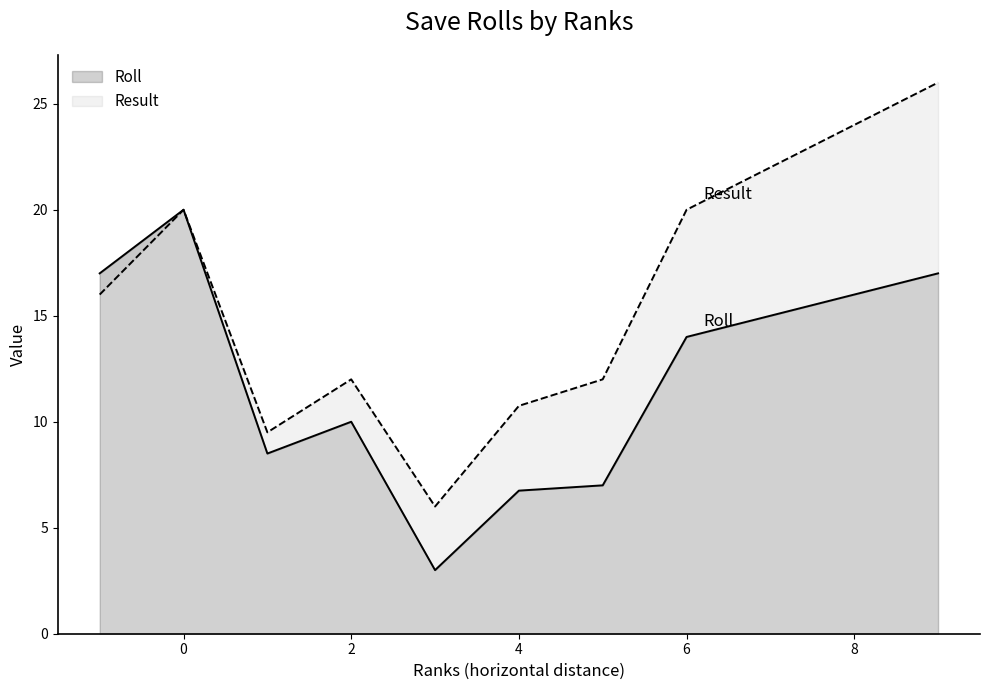

What is the value of the Result point at the 1st from the left?

16.0